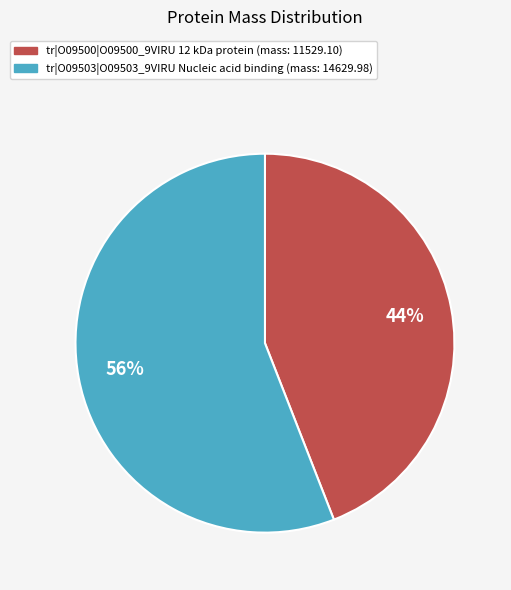

How many segments does this pie chart have?

2